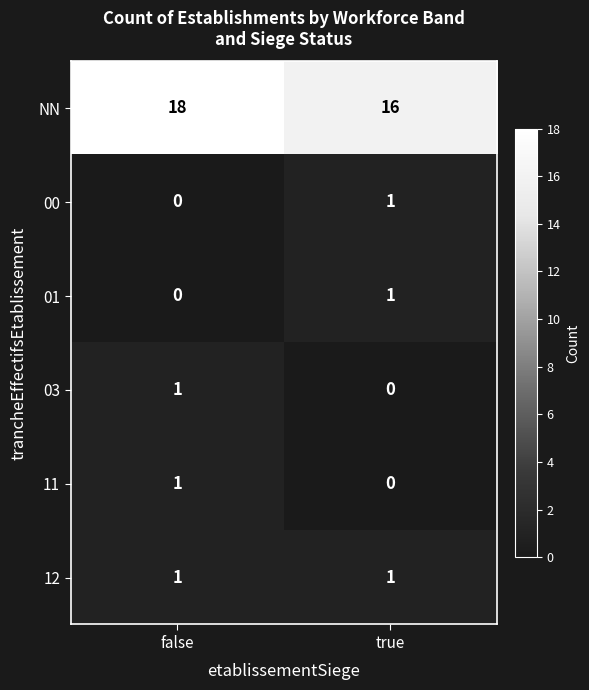

The value of NN at false is 32. True or false?

False